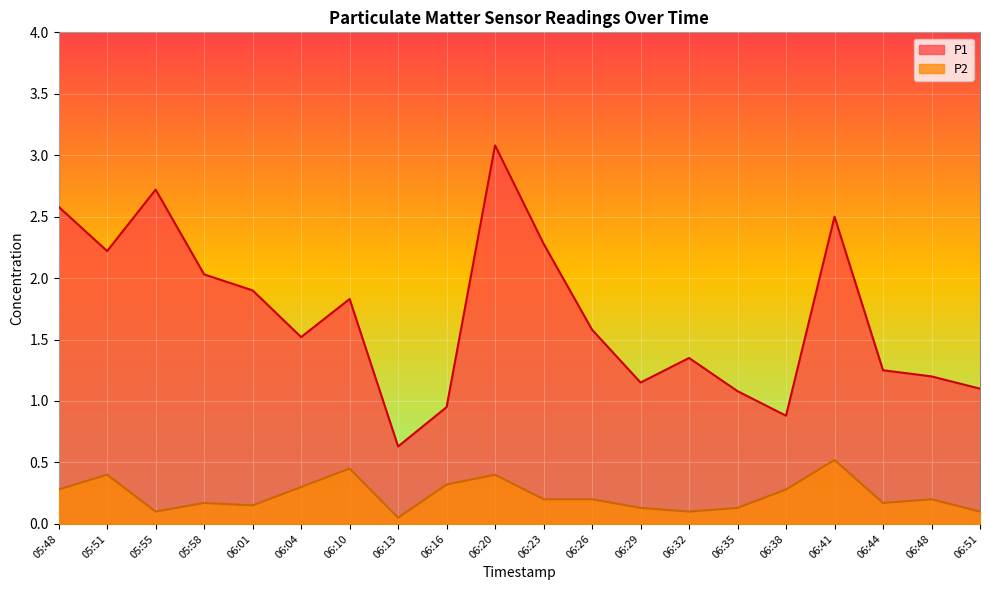

True or false: P2 has a value of 0.3 at 06:04.

True